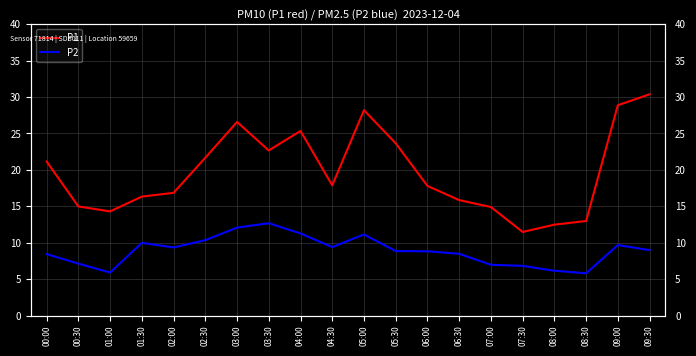

What is the label of the 5th point from the left?

02:00